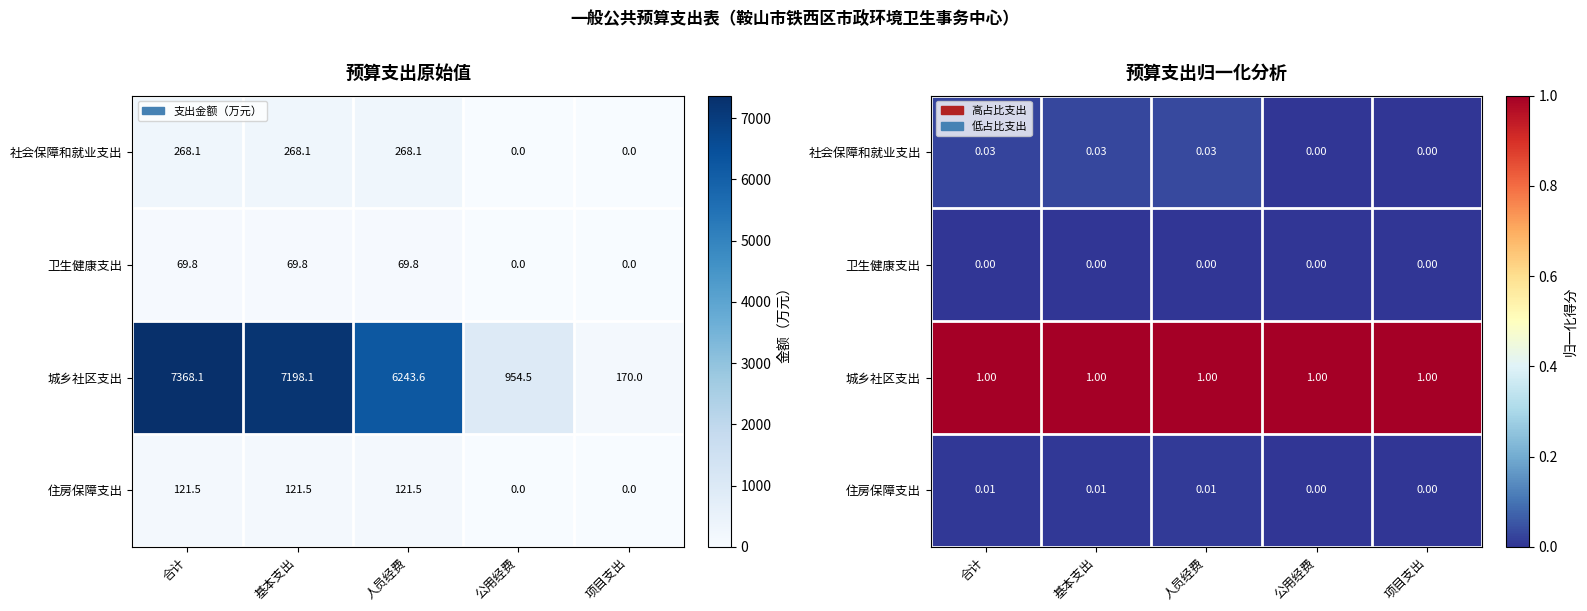

At which category does the chart reach its peak across all series?

合计